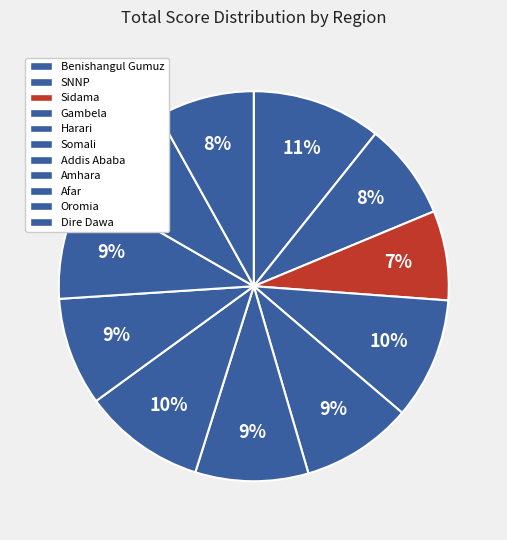

True or false: Gambela accounts for 22% of the total.

False